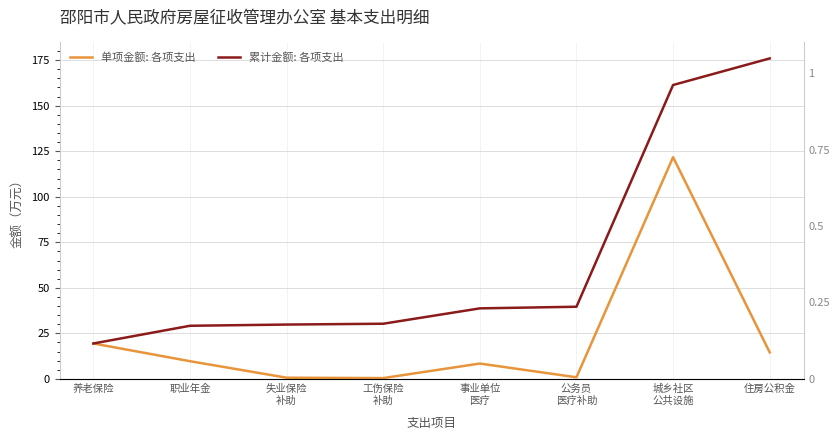

Rank the series by their maximum value, from highest to lowest.

累计金额: 各项支出, 单项金额: 各项支出